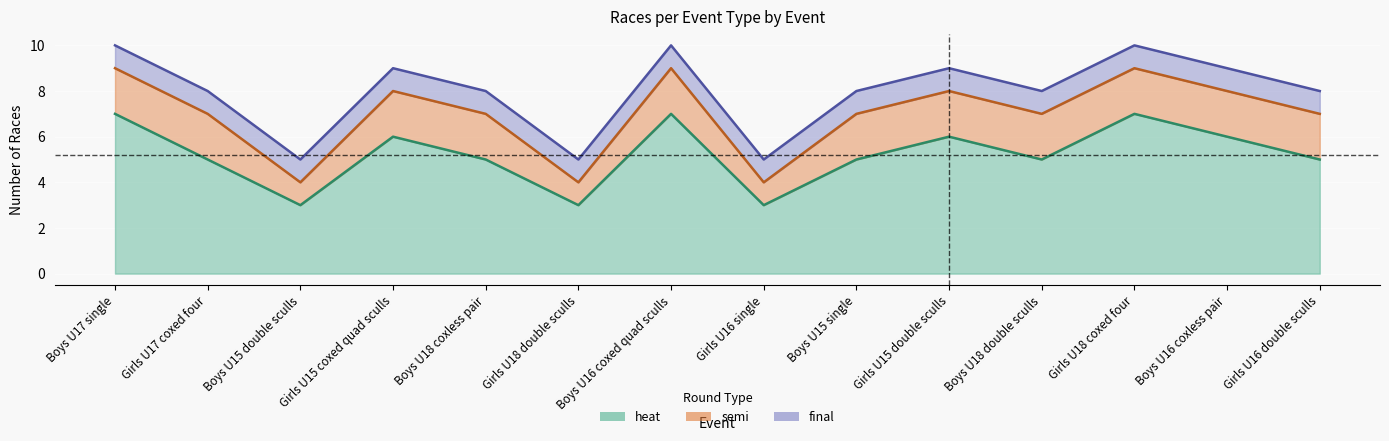

True or false: heat and semi intersect in this chart.

False